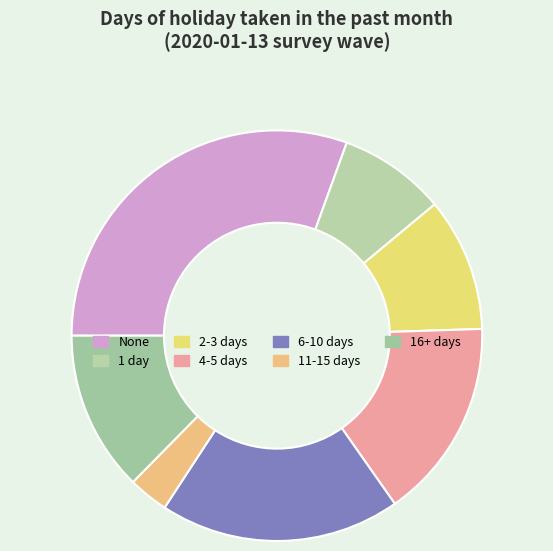

To the nearest percent, what percentage of the pie is 2-3 days?

11%